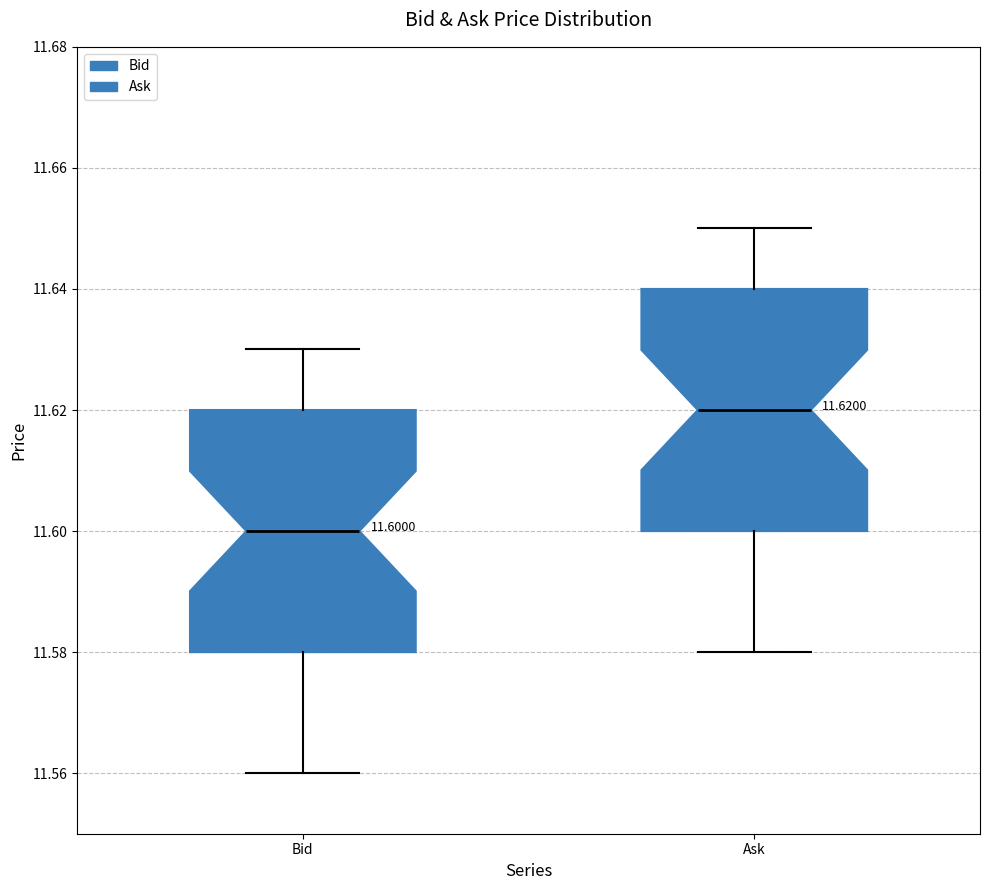

Which box's median line is the highest?

Ask